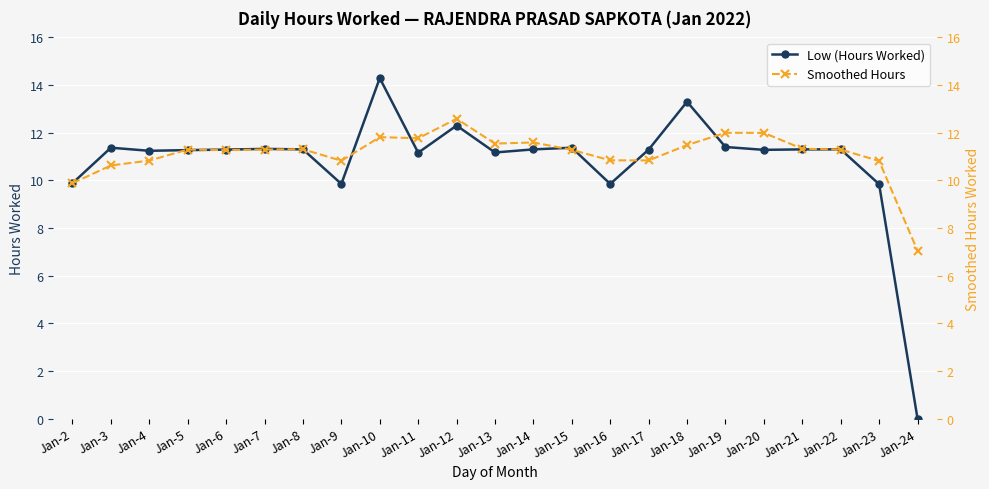

What is the value of the Smoothed Hours point at the 13th from the left?

11.6